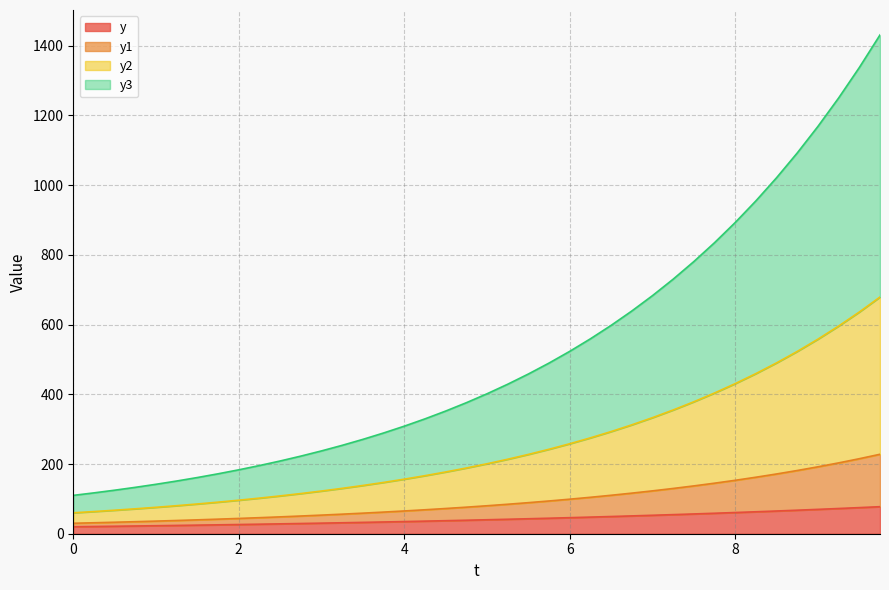

How many data points in y are less than 40?

20